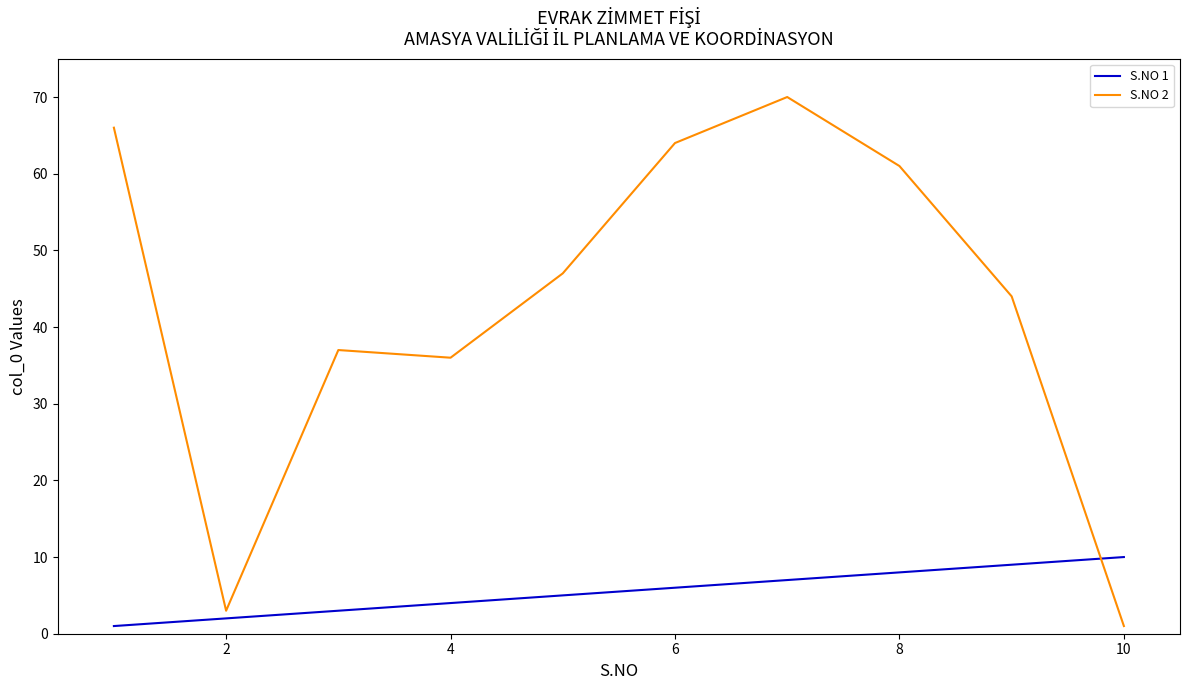

Which series has the widest spread of values?

S.NO 2